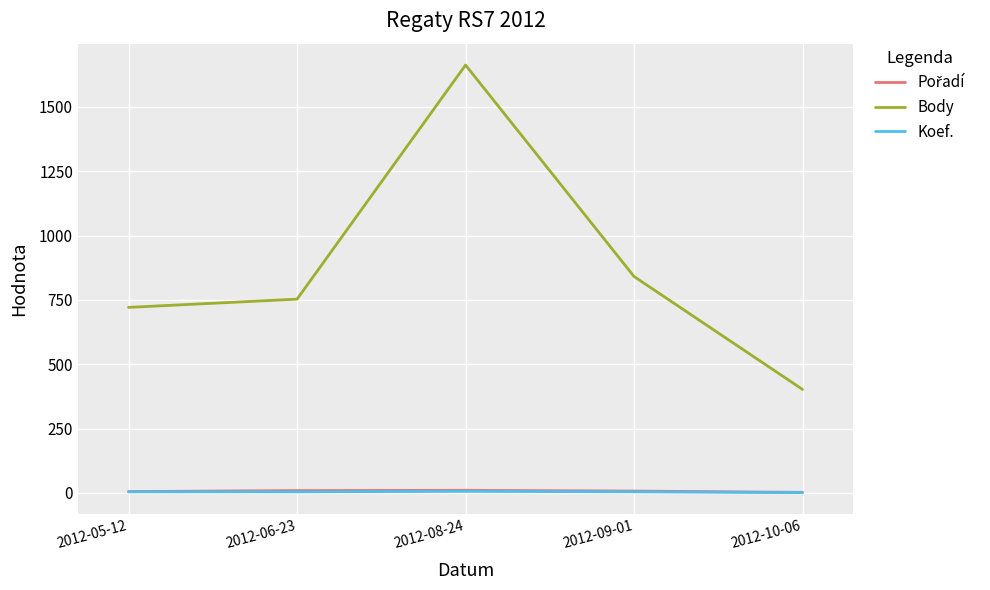

The value of Body at 2012-08-24 is 1663. True or false?

True